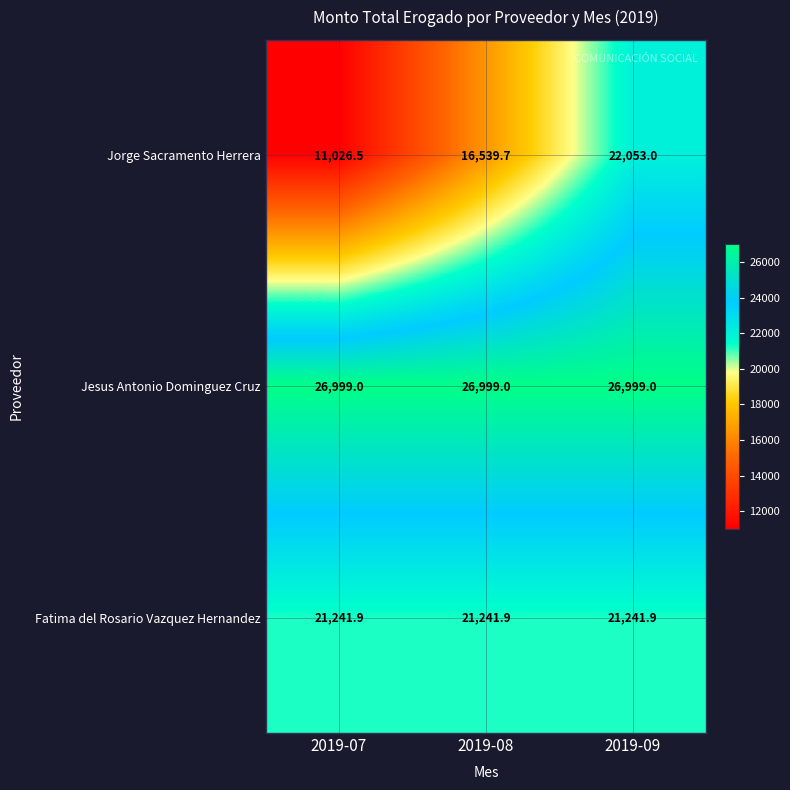

The value of Jorge Sacramento Herrera at 2019-08 is 3396.4. True or false?

False